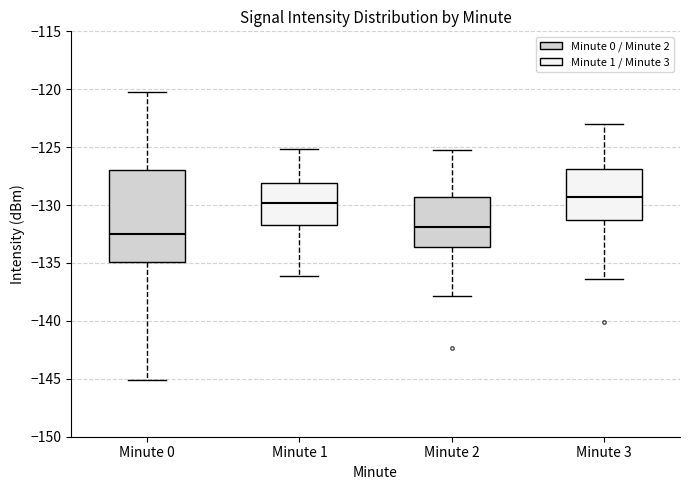

Which box has the lowest median line?

Minute 0